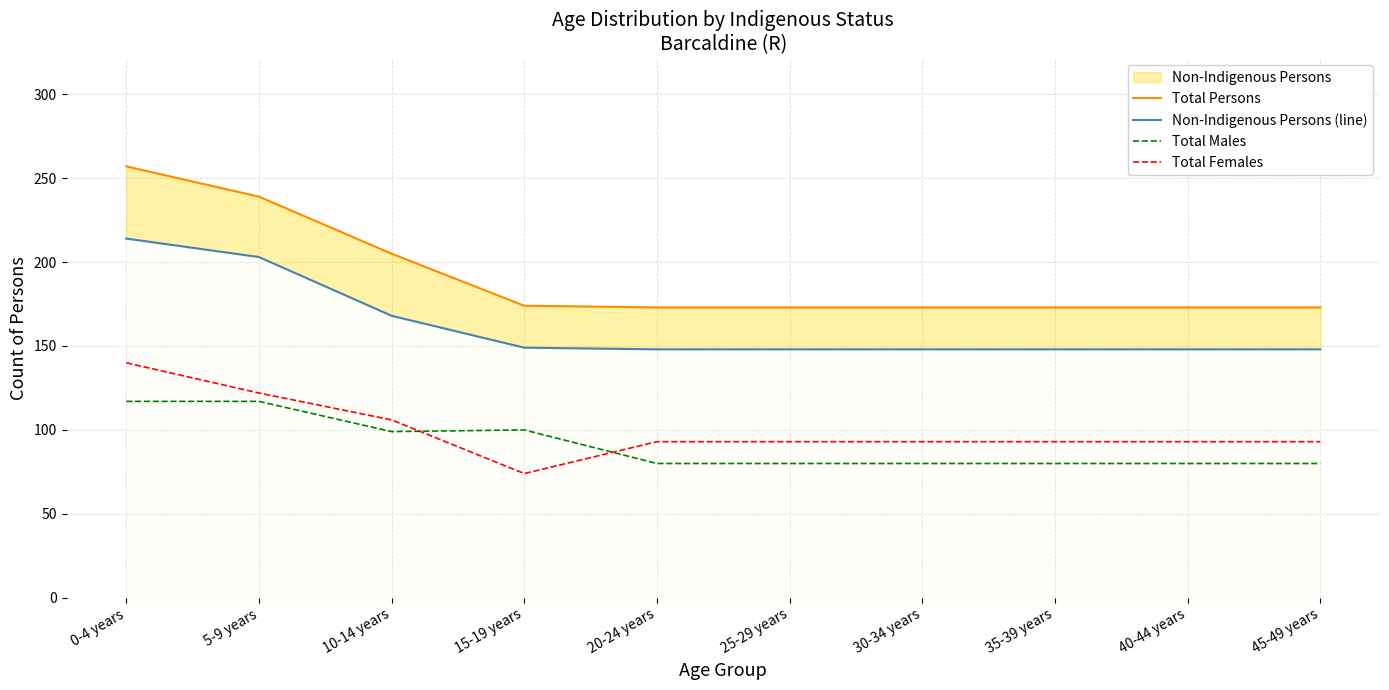

Does the chart display data point markers on the line(s)?

No